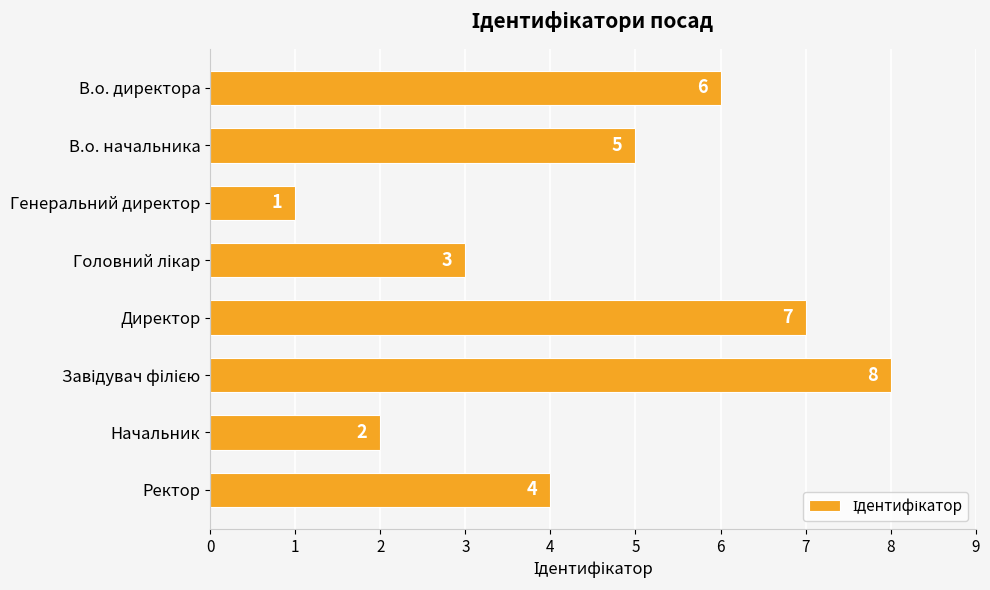

Between В.о. директора and Директор, which is larger?

Директор